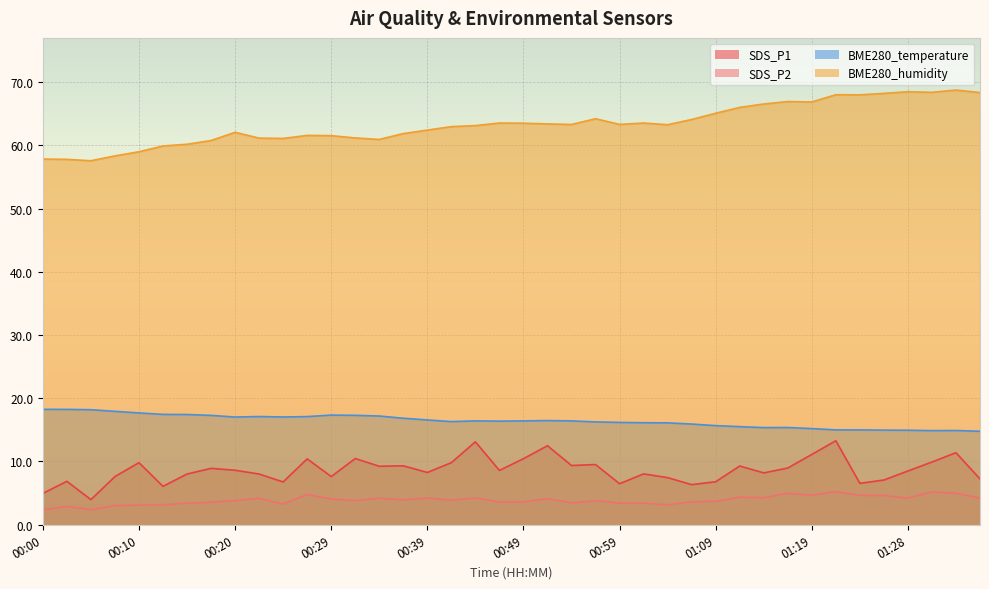

The SDS_P2 series shows 4.3 at 01:11. True or false?

True